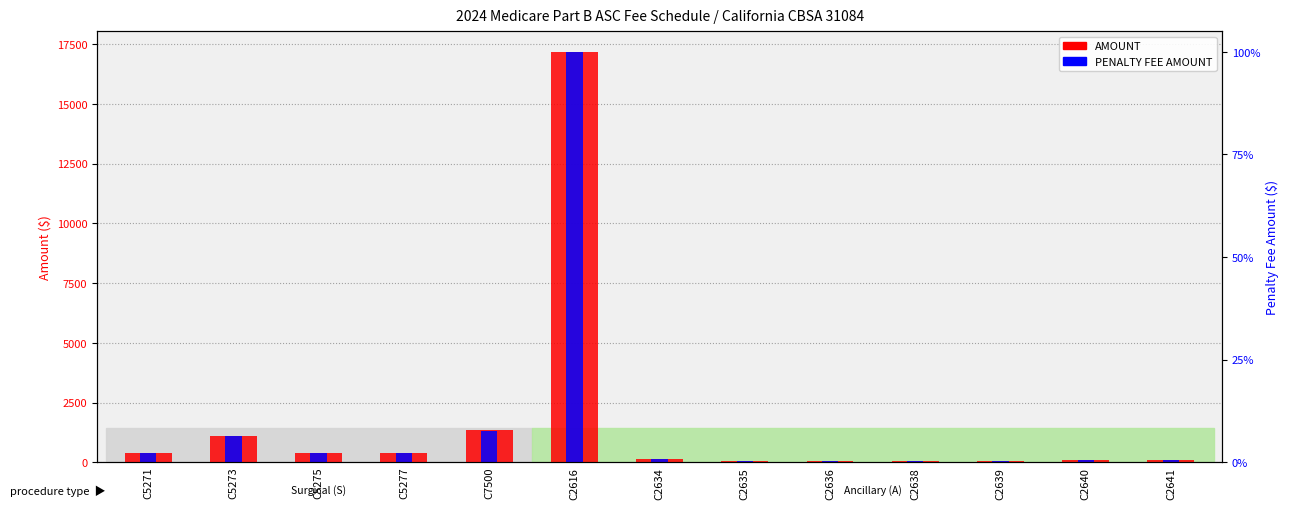

List the labels in order of AMOUNT value, largest first.

C2616, C7500, C5273, C5271, C5275, C5277, C2634, C2640, C2641, C2635, C2636, C2638, C2639